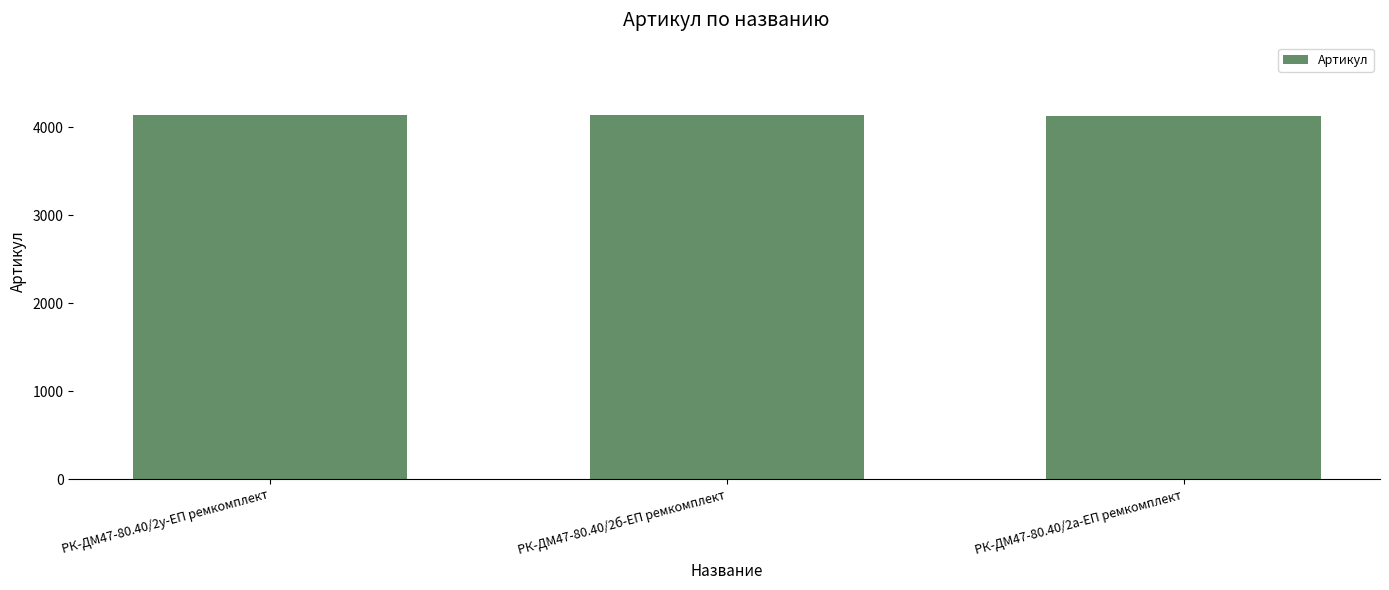

The value at РК-ДМ47-80.40/2а-ЕП ремкомплект is 6251. True or false?

False